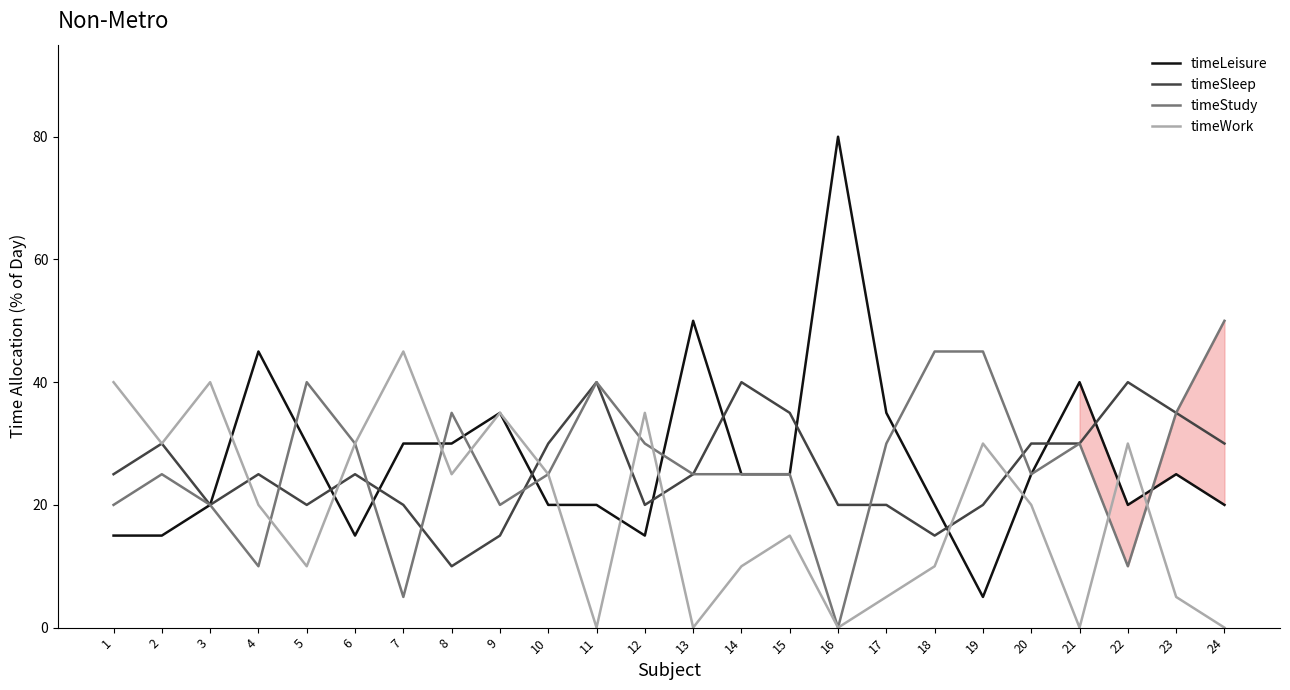

Reading left to right, list all the values displayed in this chart.

timeLeisure: 1=15	2=15	3=20	4=45	5=30	6=15	7=30	8=30	9=35	10=20	11=20	12=15	13=50	14=25	15=25	16=80	17=35	18=20	19=5	20=25	21=40	22=20	23=25	24=20
timeSleep: 1=25	2=30	3=20	4=25	5=20	6=25	7=20	8=10	9=15	10=30	11=40	12=20	13=25	14=40	15=35	16=20	17=20	18=15	19=20	20=30	21=30	22=40	23=35	24=30
timeStudy: 1=20	2=25	3=20	4=10	5=40	6=30	7=5	8=35	9=20	10=25	11=40	12=30	13=25	14=25	15=25	16=0	17=30	18=45	19=45	20=25	21=30	22=10	23=35	24=50
timeWork: 1=40	2=30	3=40	4=20	5=10	6=30	7=45	8=25	9=35	10=25	11=0	12=35	13=0	14=10	15=15	16=0	17=5	18=10	19=30	20=20	21=0	22=30	23=5	24=0